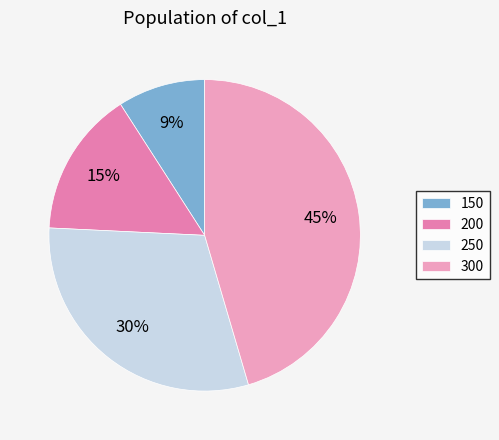

Count the number of slices in the pie.

4